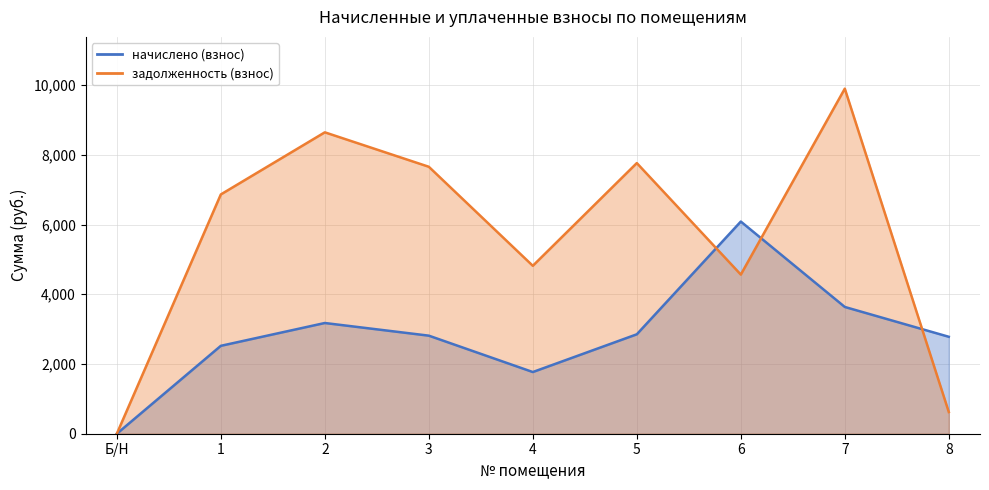

At Б/Н, list the series in order from largest to smallest.

начислено (взнос), задолженность (взнос)